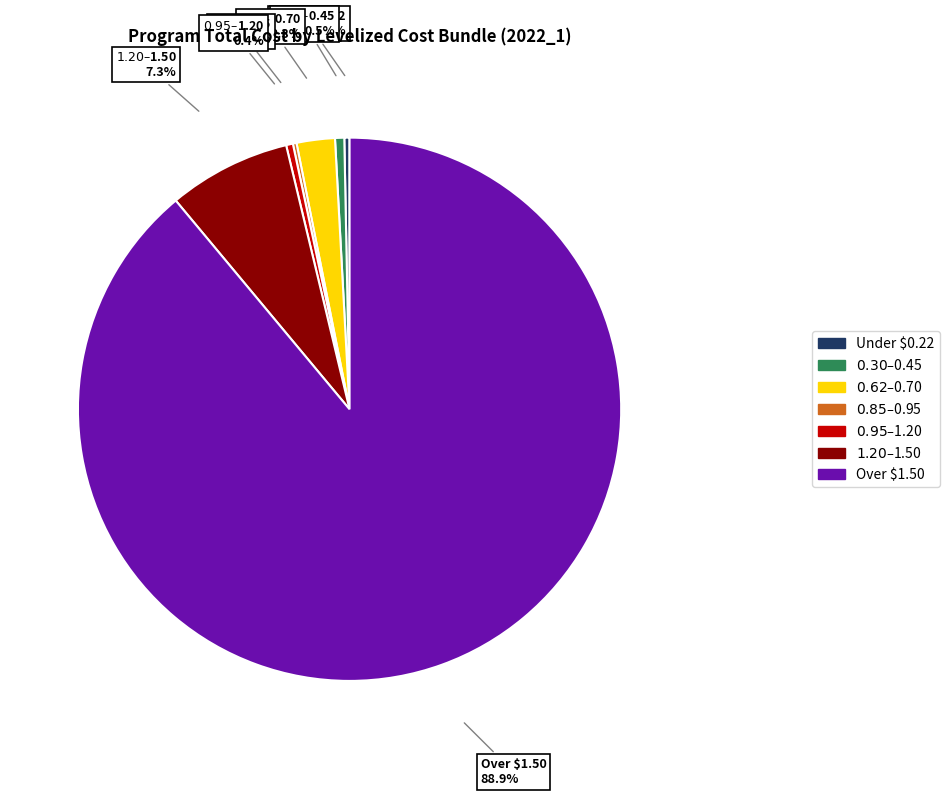

Which slice is the largest?

Over $1.50